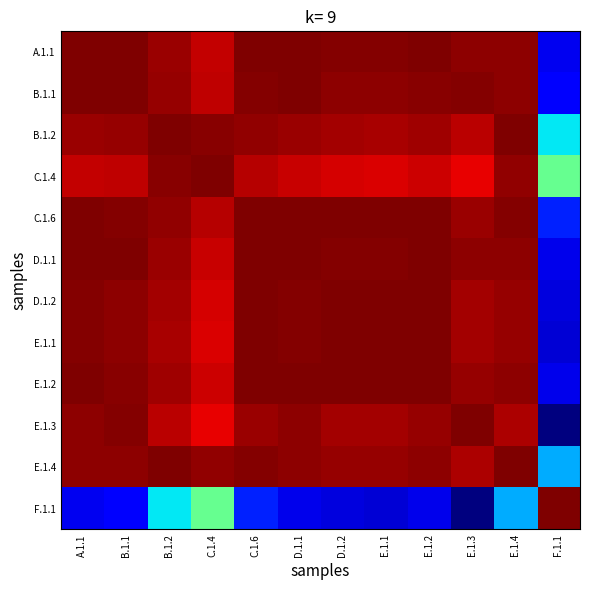

At which category does the chart reach its peak across all series?

E.1.4